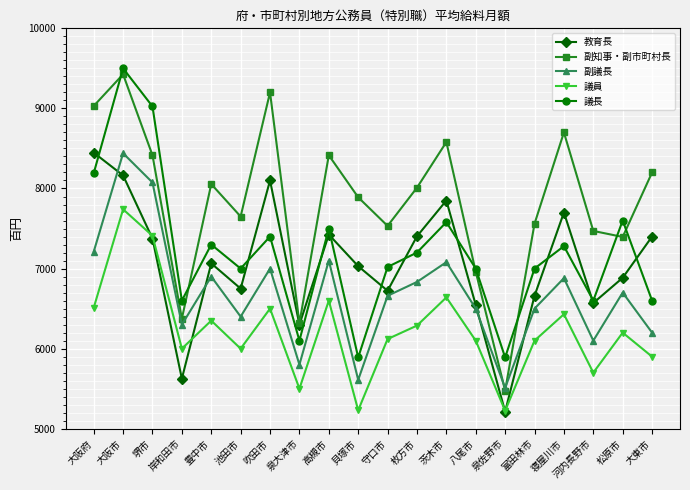

At which category does 議長 reach its first local peak?

大阪市